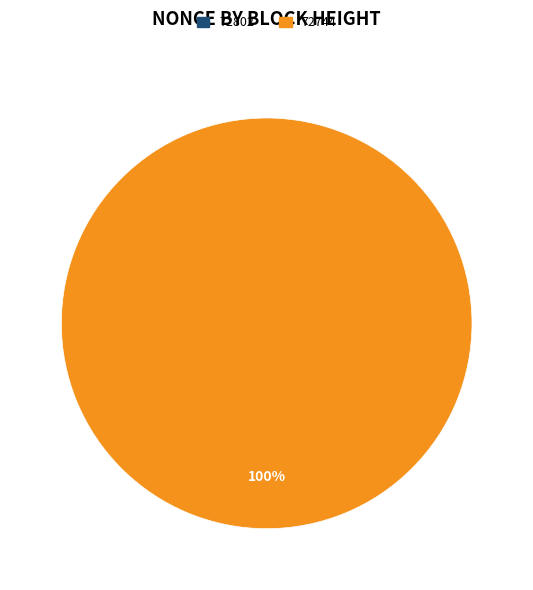

Which category accounts for the majority?

72744